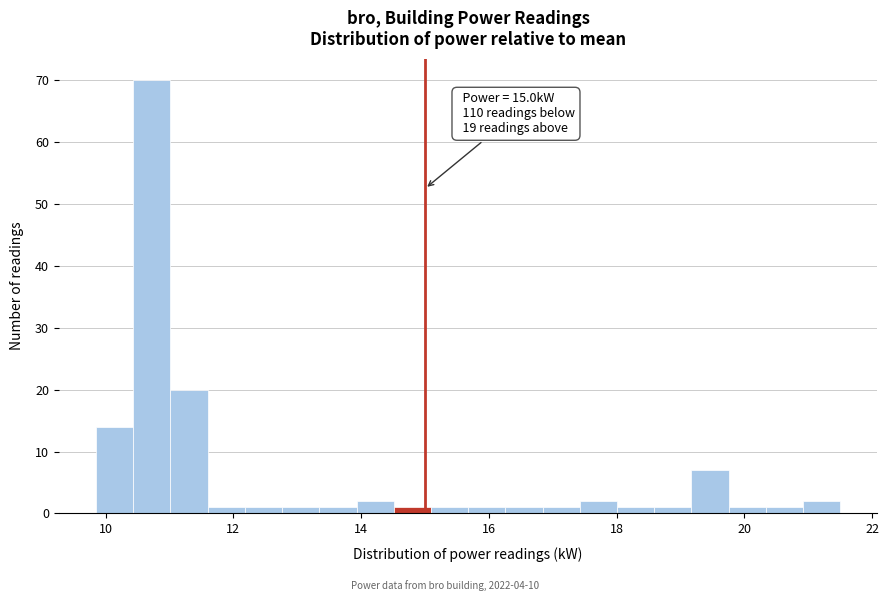

Read against the x-axis, roughly where is the centre of the tallest bar?

10.8